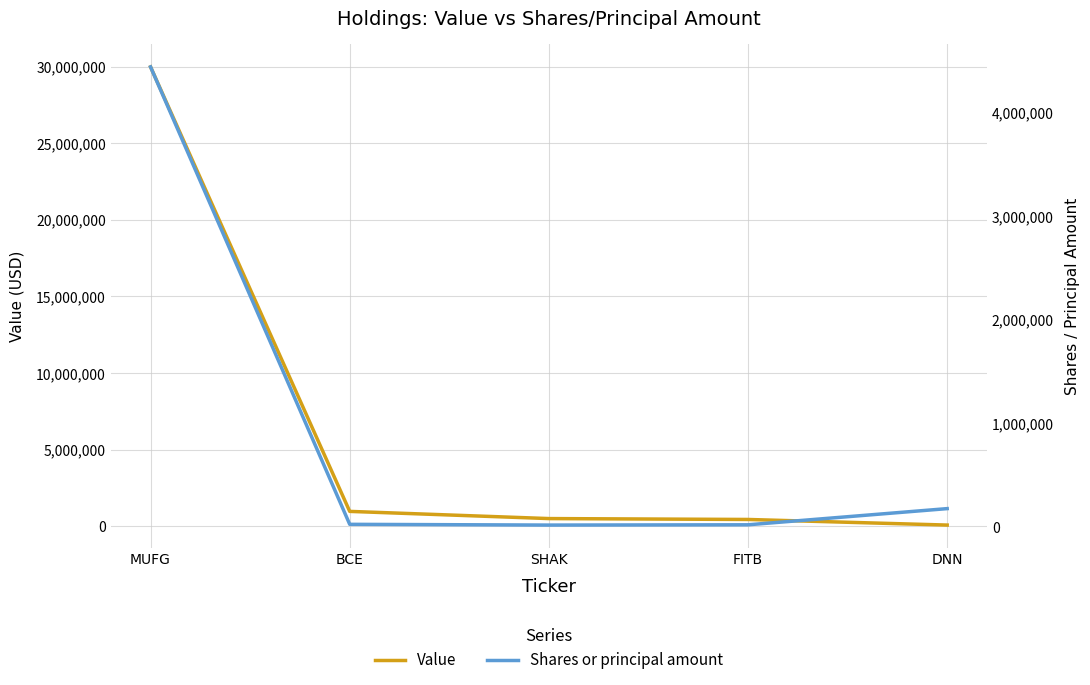

Does the chart have visible grid lines?

Yes